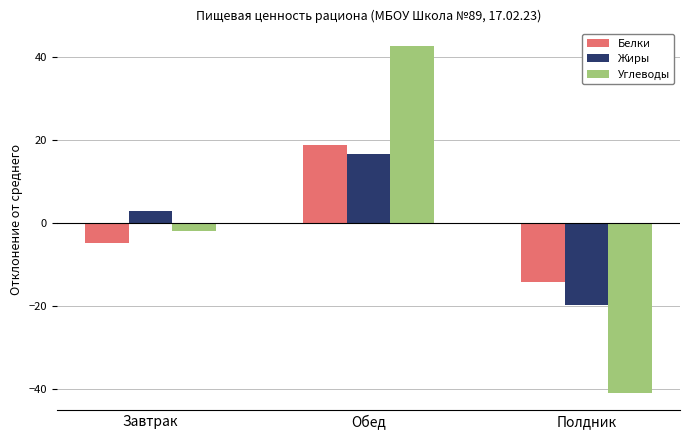

What is the sum of the Жиры values at Завтрак and Полдник?

-16.7